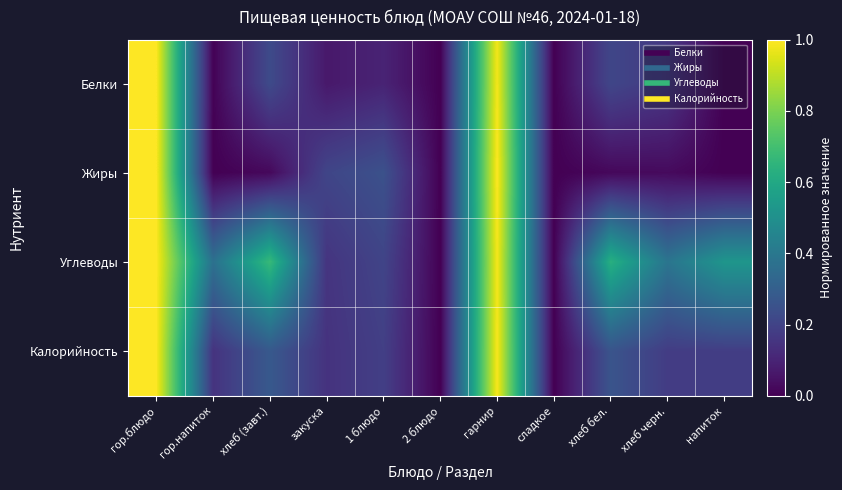

Between гарнир and хлеб бел., which is larger?

гарнир